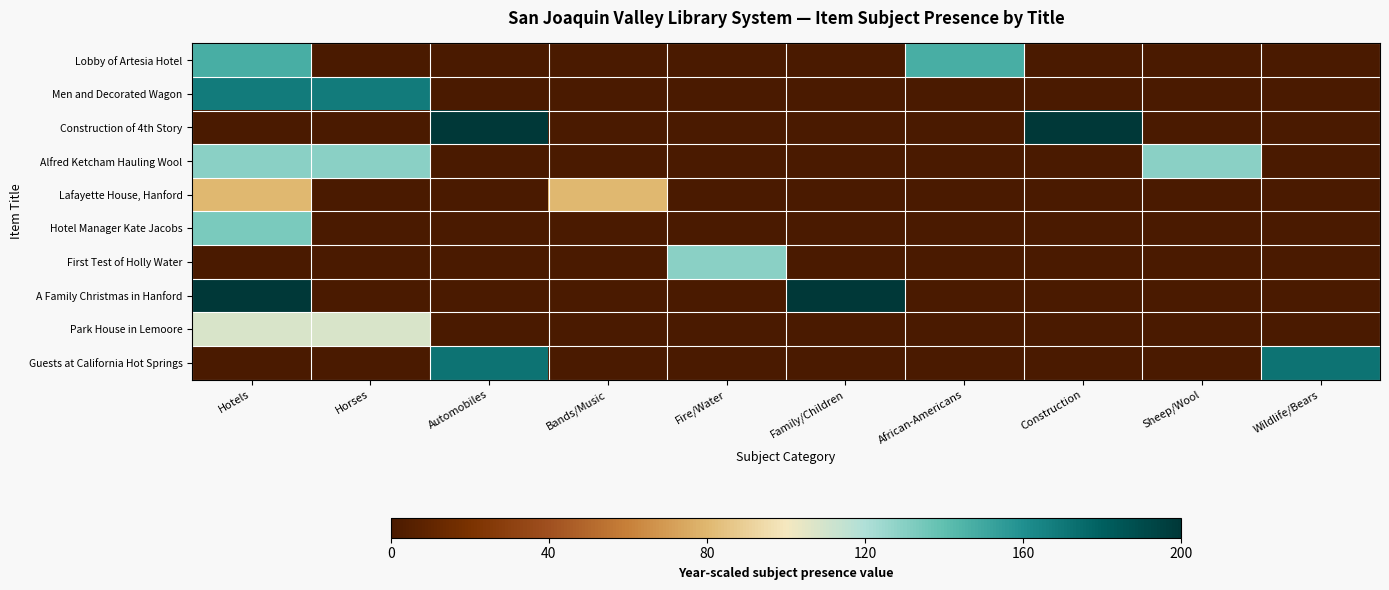

Reading left to right, list all the values displayed in this chart.

Lobby of Artesia Hotel: Hotels=147.1	Horses=0.0	Automobiles=0.0	Bands/Music=0.0	Fire/Water=0.0	Family/Children=0.0	African-Americans=147.1	Construction=0.0	Sheep/Wool=0.0	Wildlife/Bears=0.0
Men and Decorated Wagon: Hotels=168.2	Horses=168.2	Automobiles=0.0	Bands/Music=0.0	Fire/Water=0.0	Family/Children=0.0	African-Americans=0.0	Construction=0.0	Sheep/Wool=0.0	Wildlife/Bears=0.0
Construction of 4th Story: Hotels=0.0	Horses=0.0	Automobiles=200.0	Bands/Music=0.0	Fire/Water=0.0	Family/Children=0.0	African-Americans=0.0	Construction=200.0	Sheep/Wool=0.0	Wildlife/Bears=0.0
Alfred Ketcham Hauling Wool: Hotels=129.4	Horses=129.4	Automobiles=0.0	Bands/Music=0.0	Fire/Water=0.0	Family/Children=0.0	African-Americans=0.0	Construction=0.0	Sheep/Wool=129.4	Wildlife/Bears=0.0
Lafayette House, Hanford: Hotels=80.0	Horses=0.0	Automobiles=0.0	Bands/Music=80.0	Fire/Water=0.0	Family/Children=0.0	African-Americans=0.0	Construction=0.0	Sheep/Wool=0.0	Wildlife/Bears=0.0
Hotel Manager Kate Jacobs: Hotels=132.9	Horses=0.0	Automobiles=0.0	Bands/Music=0.0	Fire/Water=0.0	Family/Children=0.0	African-Americans=0.0	Construction=0.0	Sheep/Wool=0.0	Wildlife/Bears=0.0
First Test of Holly Water: Hotels=0.0	Horses=0.0	Automobiles=0.0	Bands/Music=0.0	Fire/Water=129.4	Family/Children=0.0	African-Americans=0.0	Construction=0.0	Sheep/Wool=0.0	Wildlife/Bears=0.0
A Family Christmas in Hanford: Hotels=200.0	Horses=0.0	Automobiles=0.0	Bands/Music=0.0	Fire/Water=0.0	Family/Children=200.0	African-Americans=0.0	Construction=0.0	Sheep/Wool=0.0	Wildlife/Bears=0.0
Park House in Lemoore: Hotels=108.2	Horses=108.2	Automobiles=0.0	Bands/Music=0.0	Fire/Water=0.0	Family/Children=0.0	African-Americans=0.0	Construction=0.0	Sheep/Wool=0.0	Wildlife/Bears=0.0
Guests at California Hot Springs: Hotels=0.0	Horses=0.0	Automobiles=171.8	Bands/Music=0.0	Fire/Water=0.0	Family/Children=0.0	African-Americans=0.0	Construction=0.0	Sheep/Wool=0.0	Wildlife/Bears=171.8